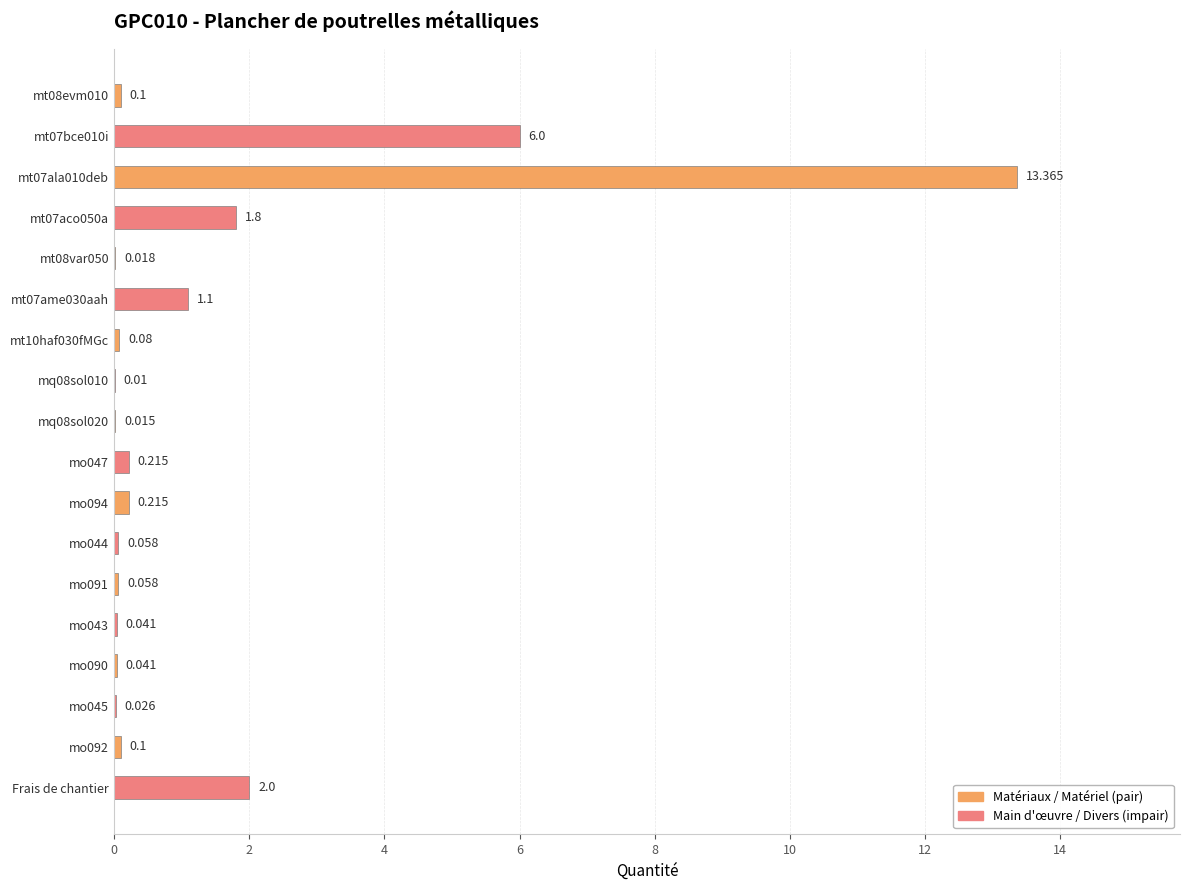

Is it true that the value at mt07aco050a is 1.2?

False